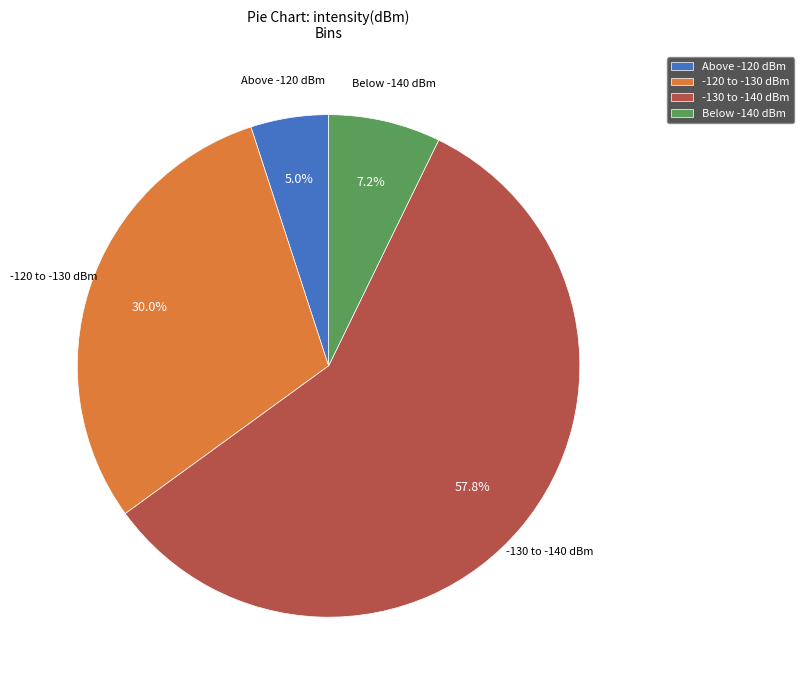

Is the sum of -130 to -140 dBm and -120 to -130 dBm greater than half?

Yes